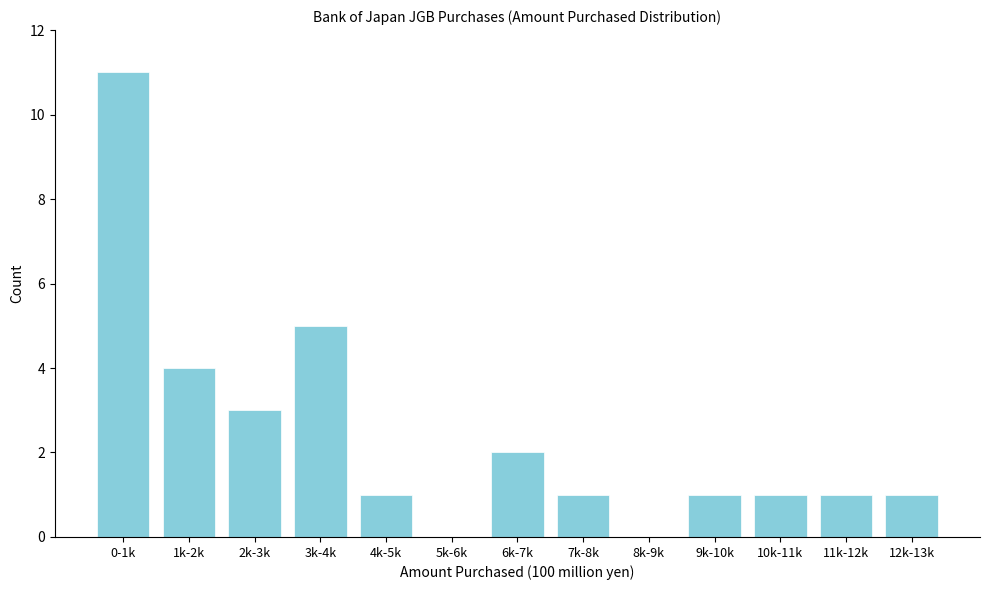

Reading right to left, list all the values displayed in this chart.

12k-13k=1	11k-12k=1	10k-11k=1	9k-10k=1	8k-9k=0	7k-8k=1	6k-7k=2	5k-6k=0	4k-5k=1	3k-4k=5	2k-3k=3	1k-2k=4	0-1k=11